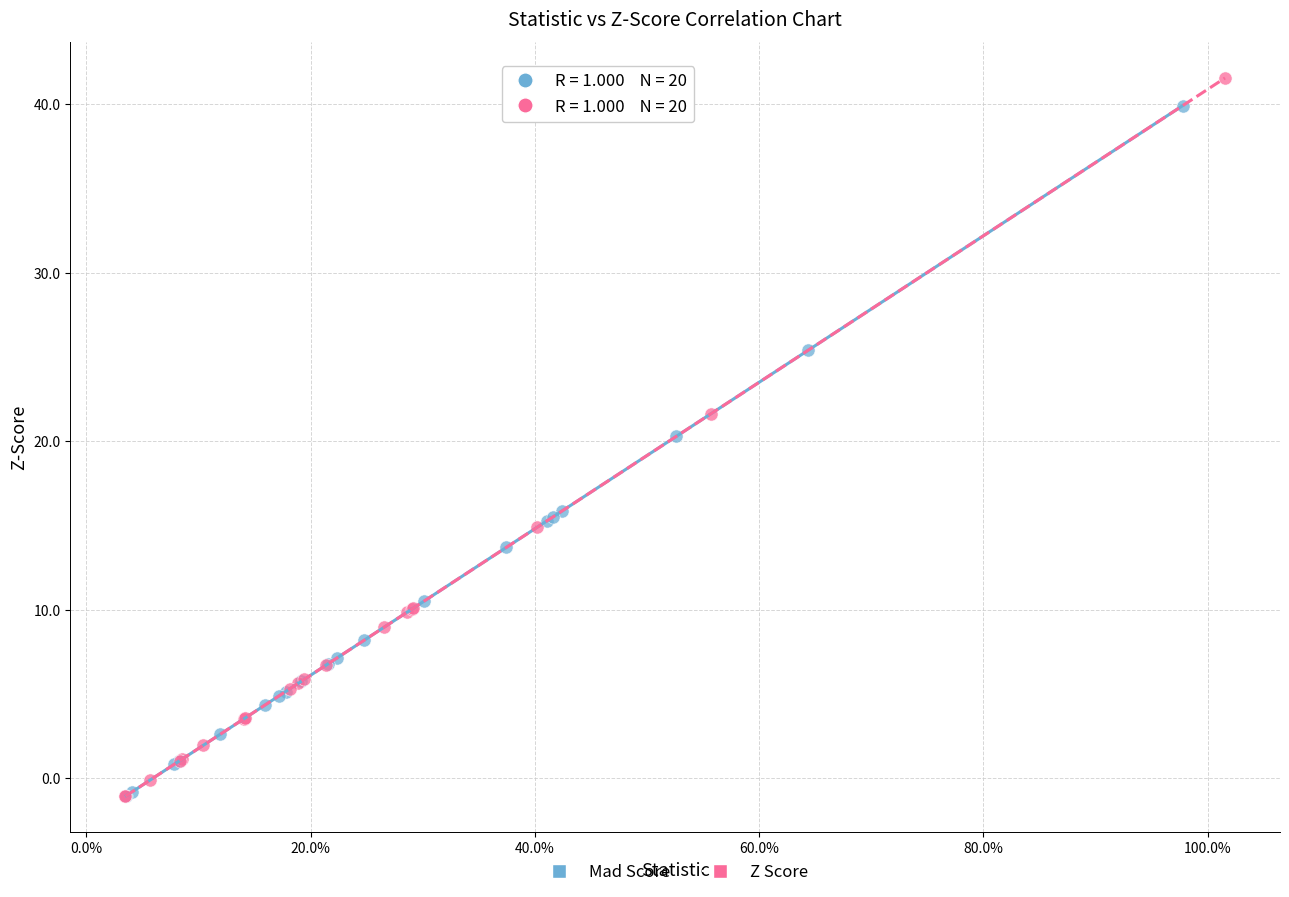

Which series has the largest Y range (max minus min)?

Z Score